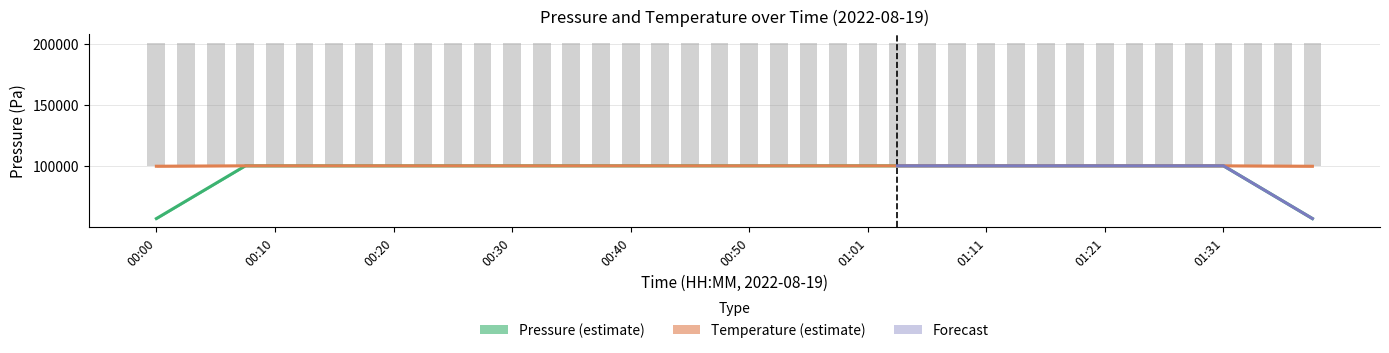

What is the label of the 12th bar from the right?

01:11